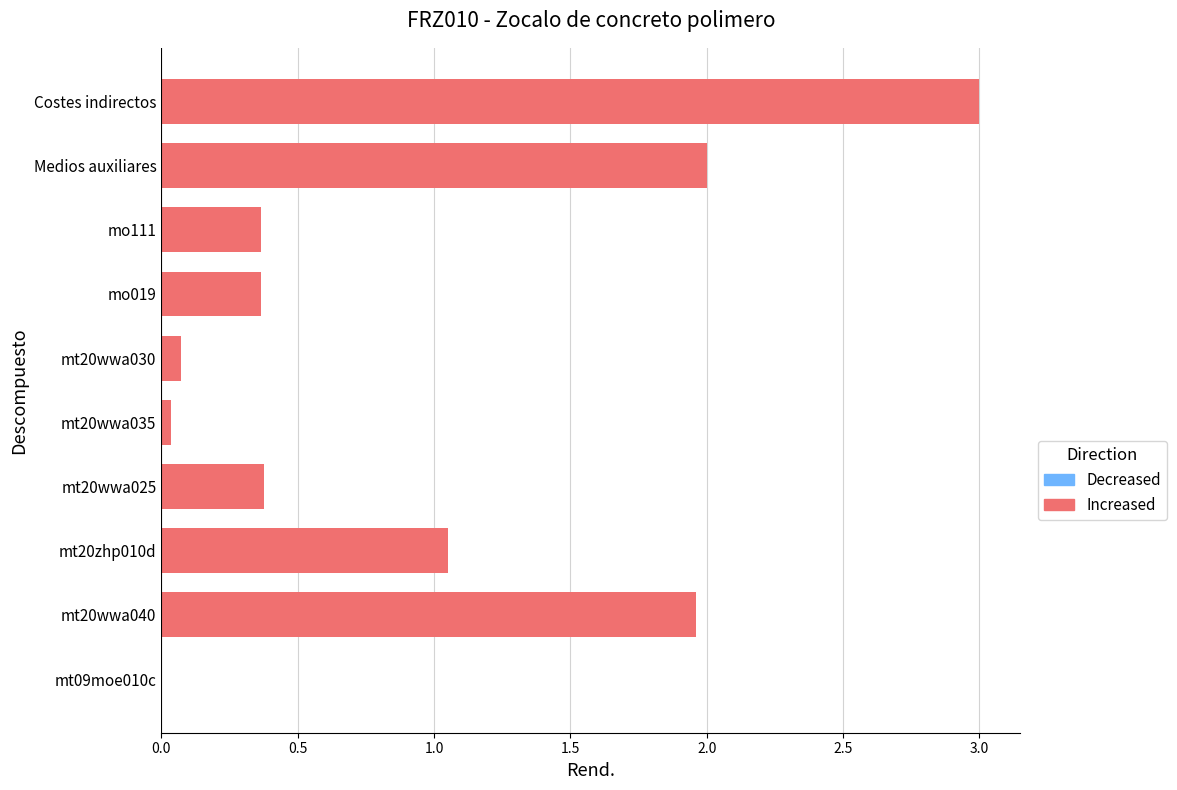

The chart shows a value of 0.0 at mt20wwa035. True or false?

True